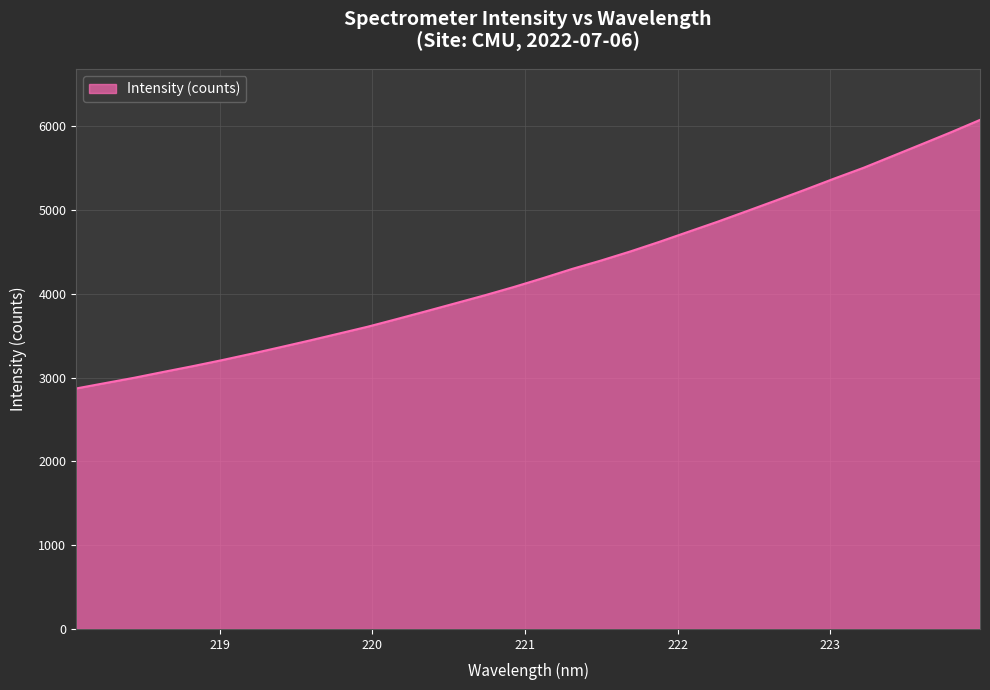

How many values are below 4187?

16